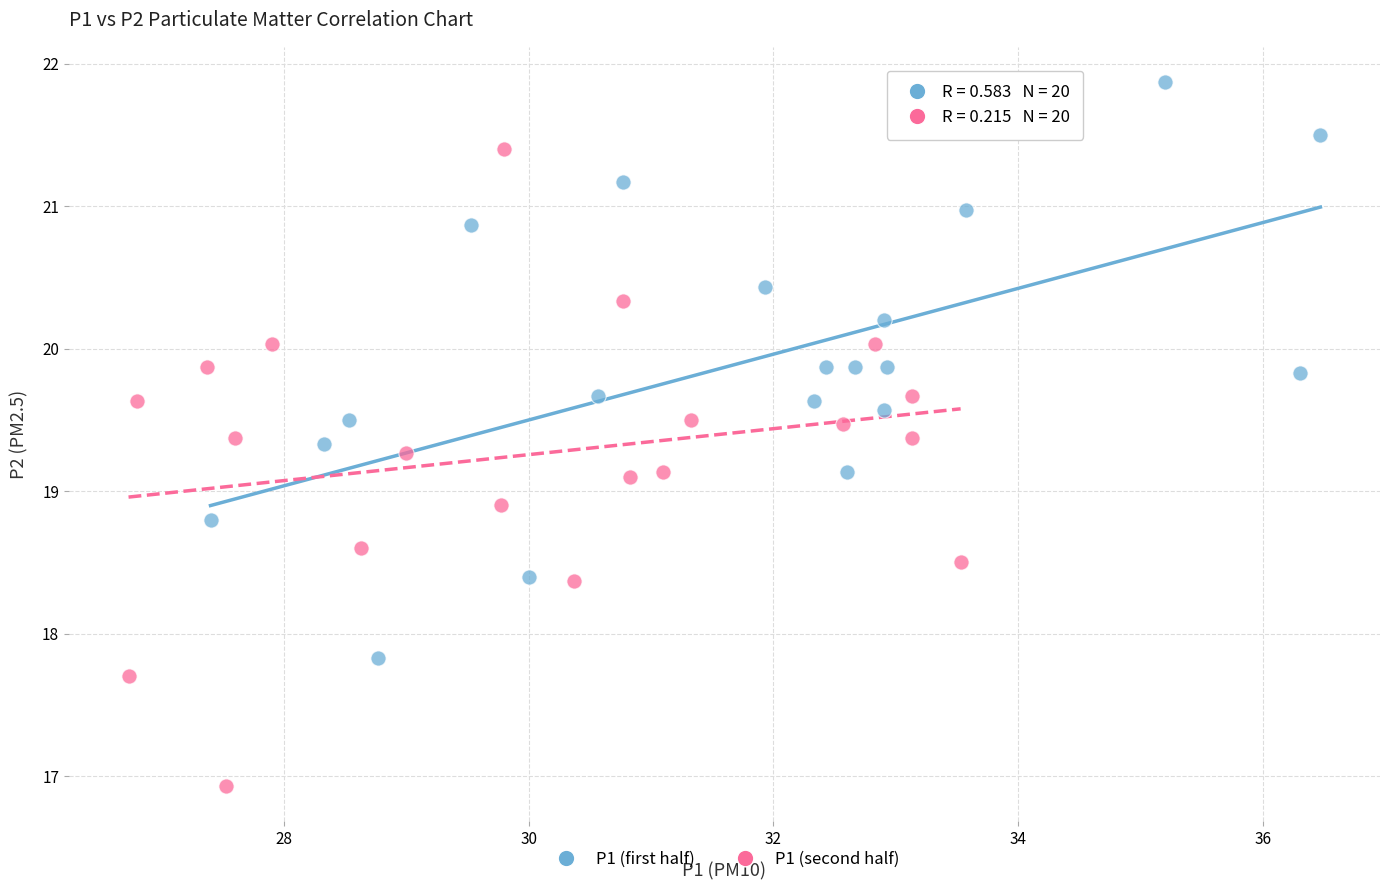

Which series has the largest Y range (max minus min)?

P1 (second half)